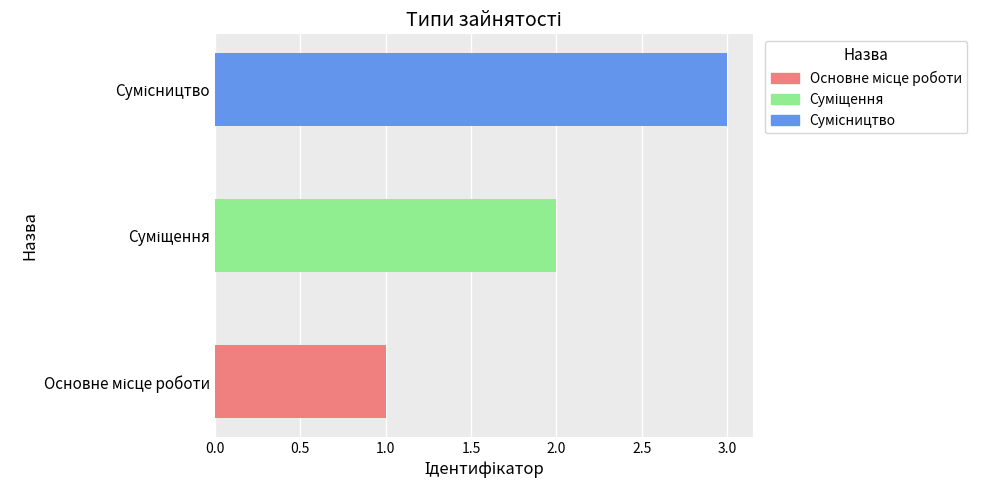

What is the smallest value displayed?

1